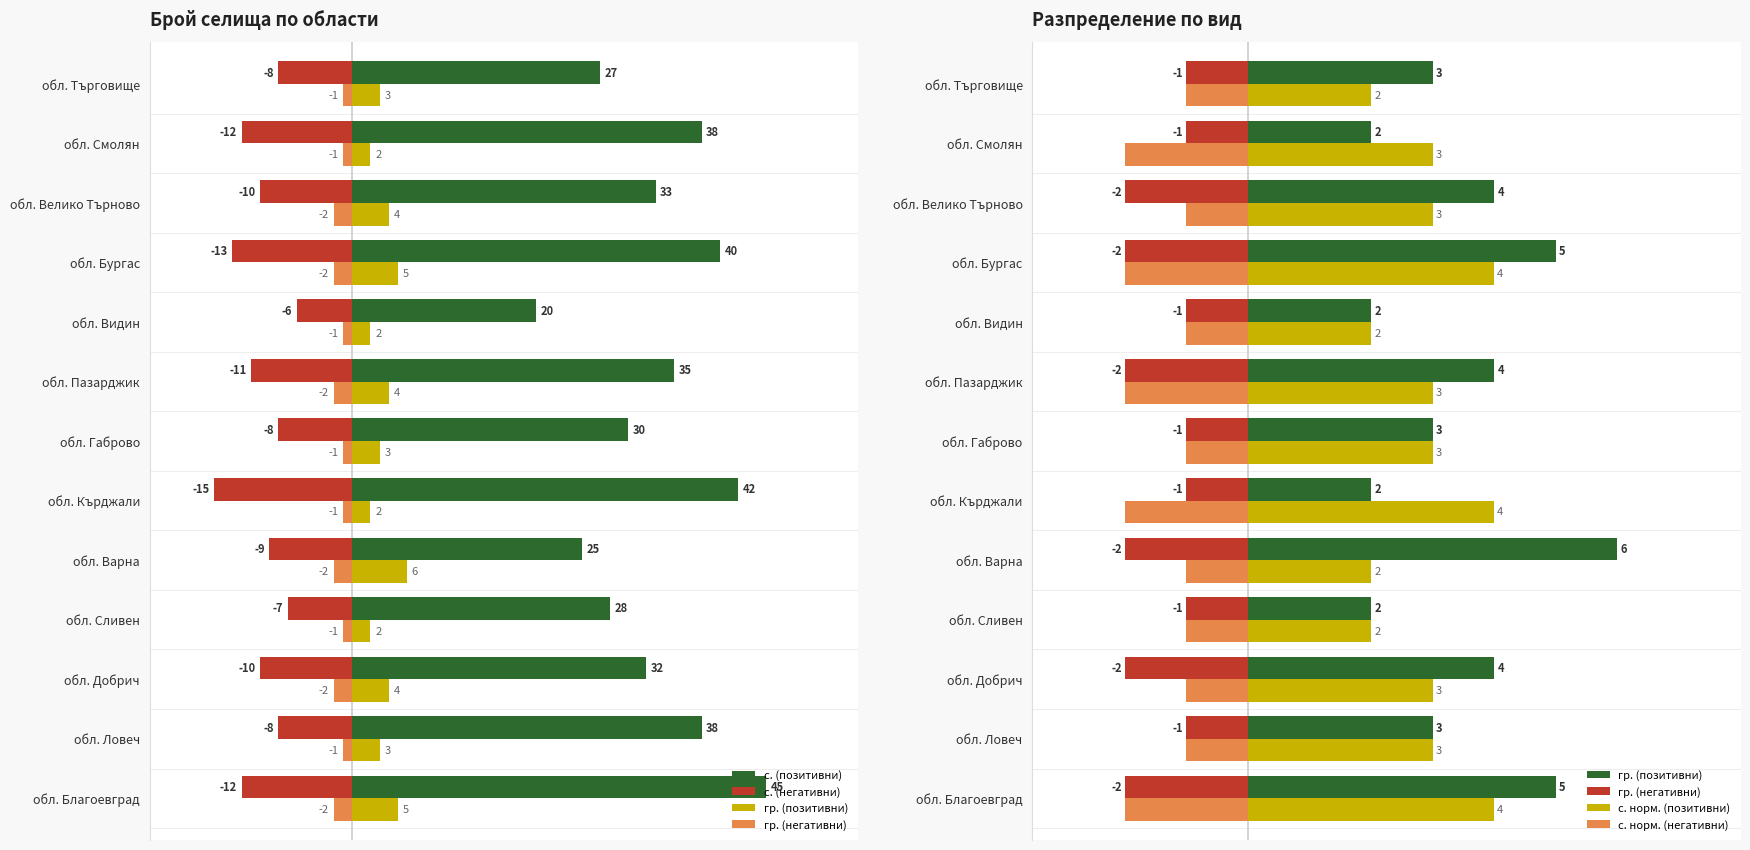

What is the sum of all с. (негативни) values?

-129